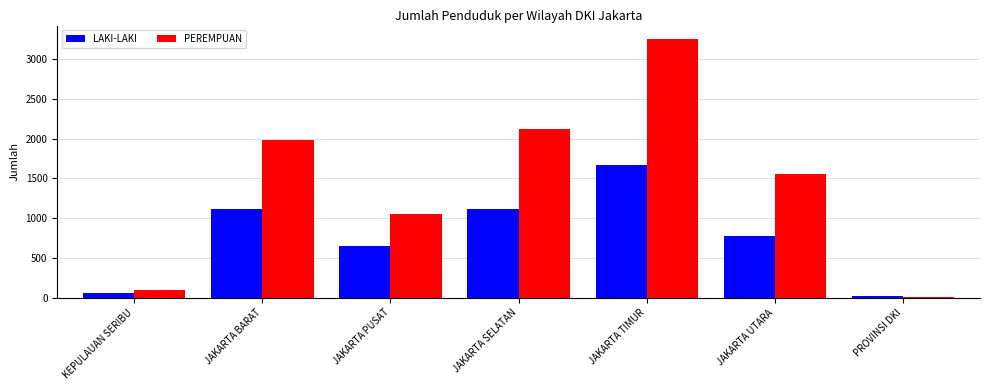

At which label does LAKI-LAKI reach its peak?

JAKARTA TIMUR